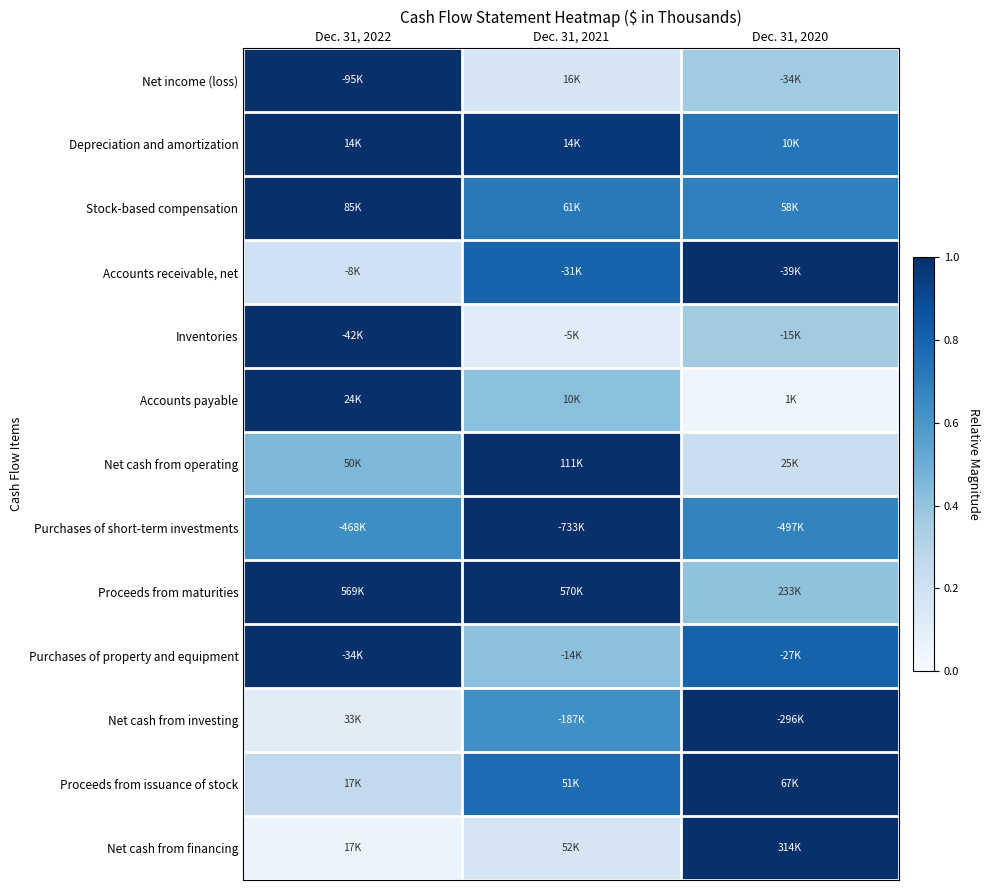

Reading left to right, extract all data points from this chart.

Net income (loss): Dec. 31, 2022=1.0	Dec. 31, 2021=0.2	Dec. 31, 2020=0.4
Depreciation and amortization: Dec. 31, 2022=1.0	Dec. 31, 2021=1.0	Dec. 31, 2020=0.7
Stock-based compensation: Dec. 31, 2022=1.0	Dec. 31, 2021=0.7	Dec. 31, 2020=0.7
Accounts receivable, net: Dec. 31, 2022=0.2	Dec. 31, 2021=0.8	Dec. 31, 2020=1.0
Inventories: Dec. 31, 2022=1.0	Dec. 31, 2021=0.1	Dec. 31, 2020=0.4
Accounts payable: Dec. 31, 2022=1.0	Dec. 31, 2021=0.4	Dec. 31, 2020=0.0
Net cash from operating: Dec. 31, 2022=0.5	Dec. 31, 2021=1.0	Dec. 31, 2020=0.2
Purchases of short-term investments: Dec. 31, 2022=0.6	Dec. 31, 2021=1.0	Dec. 31, 2020=0.7
Proceeds from maturities: Dec. 31, 2022=1.0	Dec. 31, 2021=1.0	Dec. 31, 2020=0.4
Purchases of property and equipment: Dec. 31, 2022=1.0	Dec. 31, 2021=0.4	Dec. 31, 2020=0.8
Net cash from investing: Dec. 31, 2022=0.1	Dec. 31, 2021=0.6	Dec. 31, 2020=1.0
Proceeds from issuance of stock: Dec. 31, 2022=0.3	Dec. 31, 2021=0.8	Dec. 31, 2020=1.0
Net cash from financing: Dec. 31, 2022=0.1	Dec. 31, 2021=0.2	Dec. 31, 2020=1.0